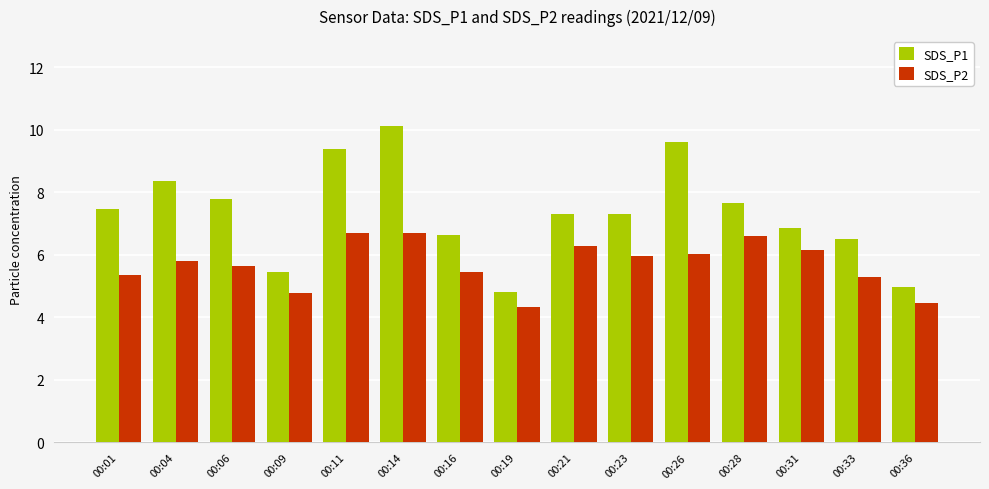

At which category does the chart reach its peak across all series?

00:14